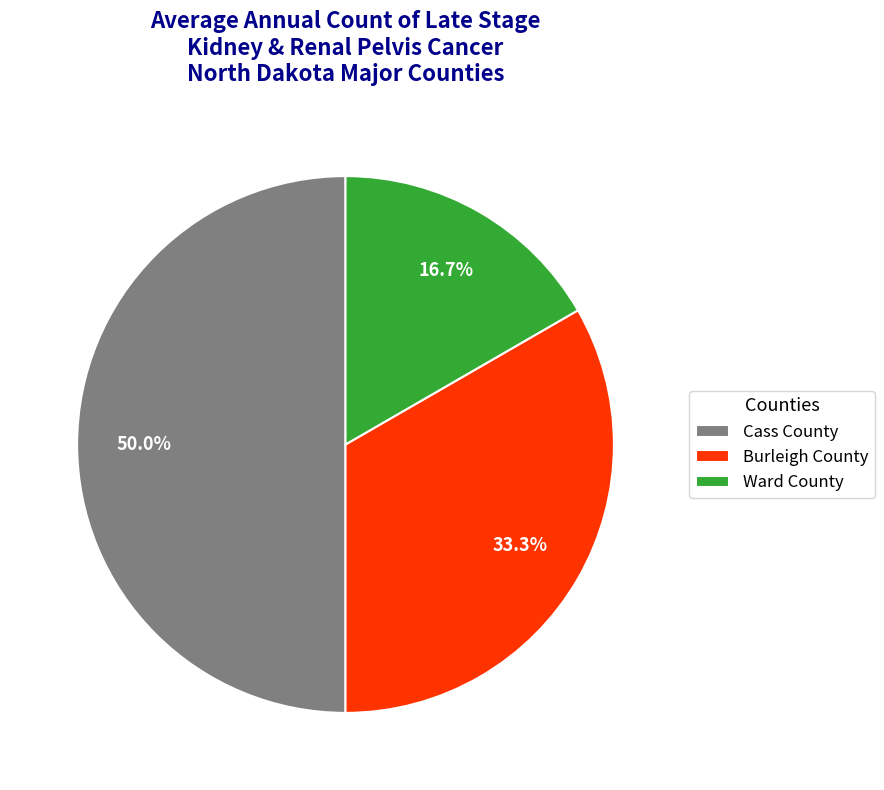

Approximately how many times larger is the value at Ward County compared to Cass County?

0.3